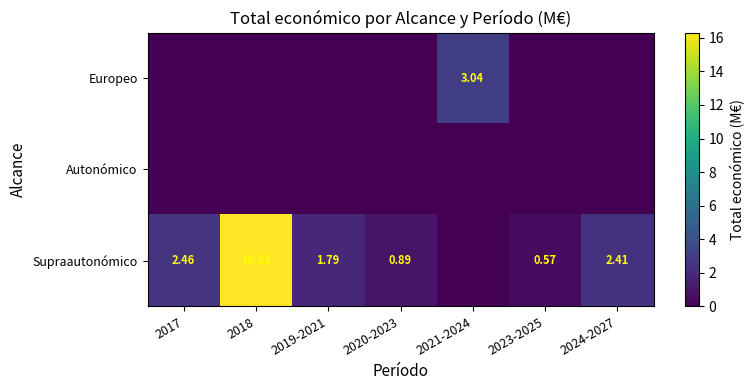

Where is Europeo nearest to the value 1?

2017